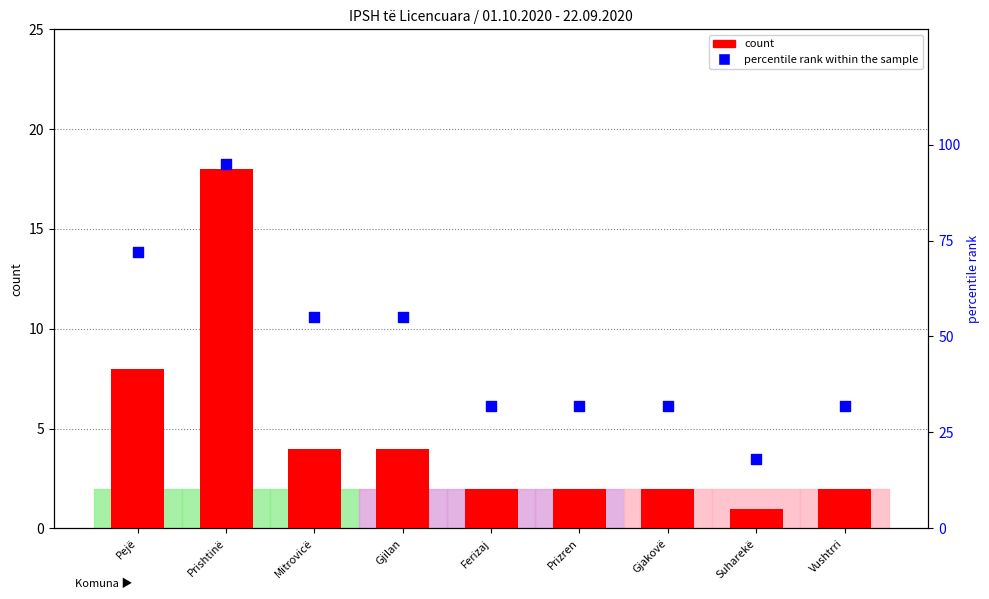

What are all the series names shown in the legend?

count, percentile rank within the sample